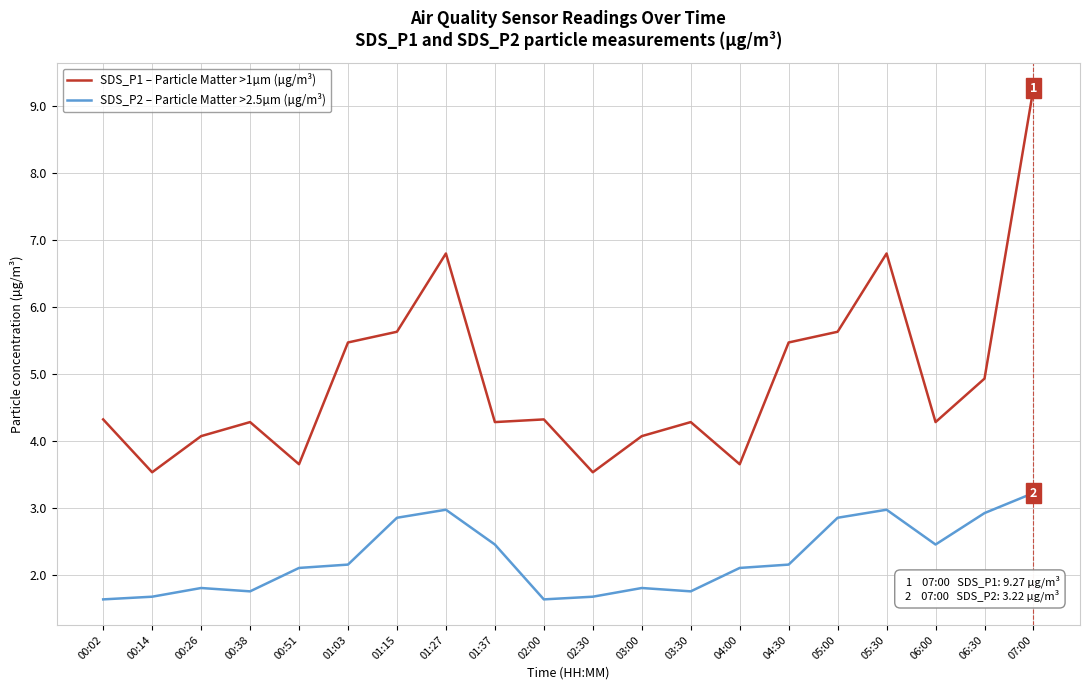

What is the difference between the SDS_P2 – Particle Matter >2.5µm (µg/m³) values at 01:27 and 03:00?

1.2